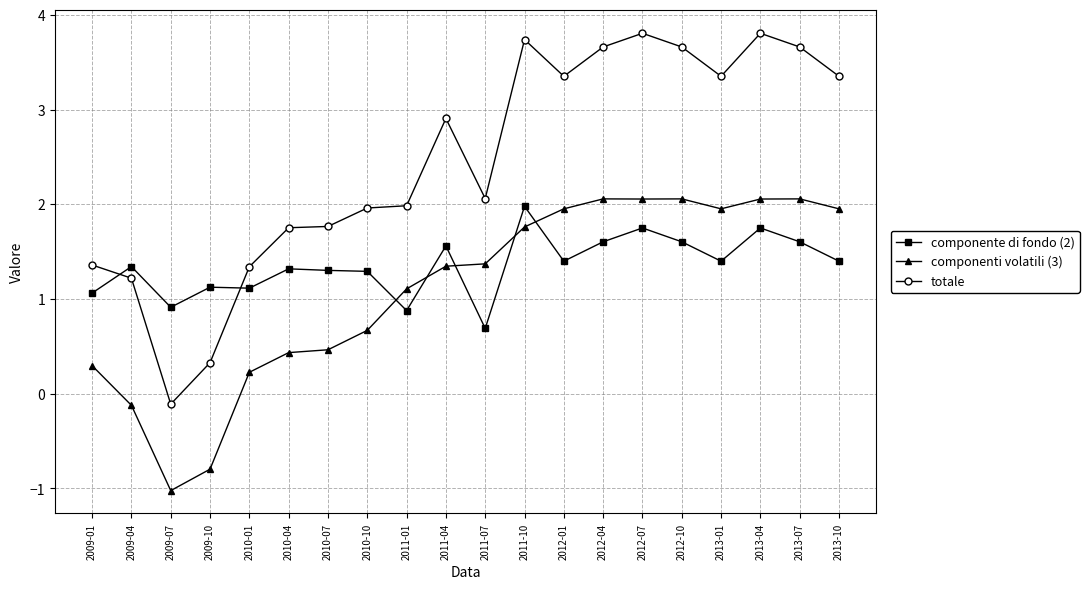

At 2012-10, list the series in order from smallest to largest.

componente di fondo (2), componenti volatili (3), totale